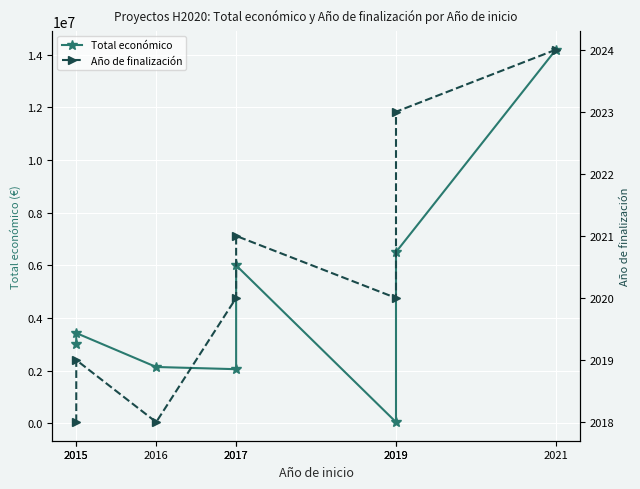

List the labels in order of Total económico value, smallest first.

2019, 2017, 2016, 2015, 2015, 2017, 2019, 2021